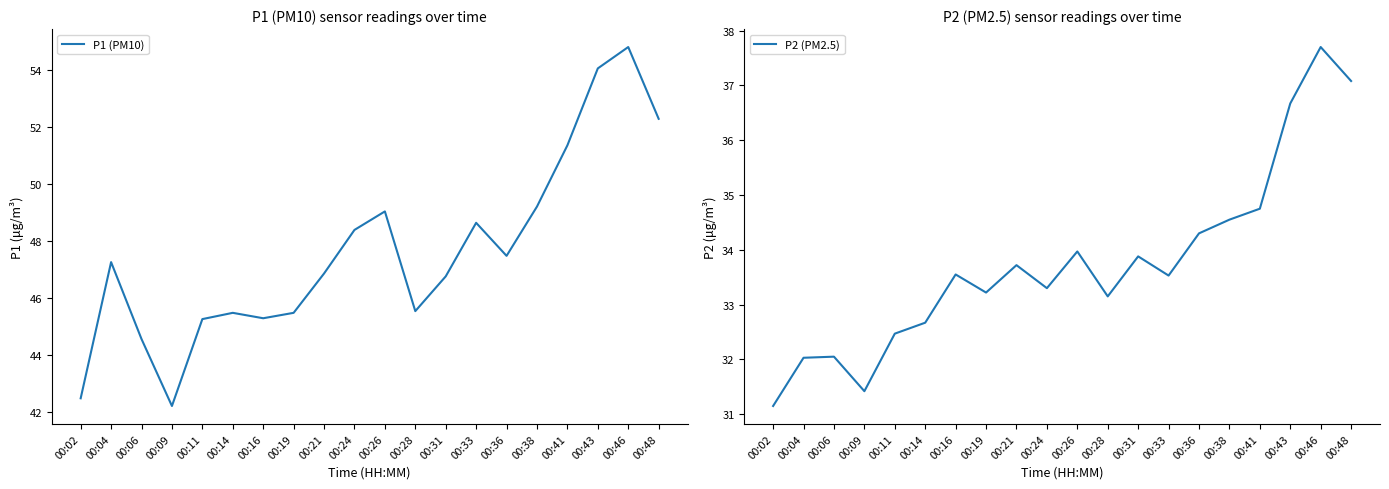

Read the P2 (PM2.5) value at 00:16.

33.5